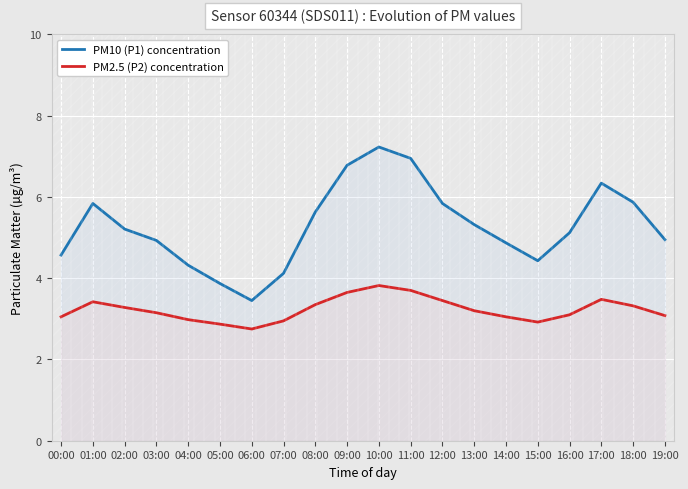

What is the average value of the PM10 (P1) concentration series?

5.3